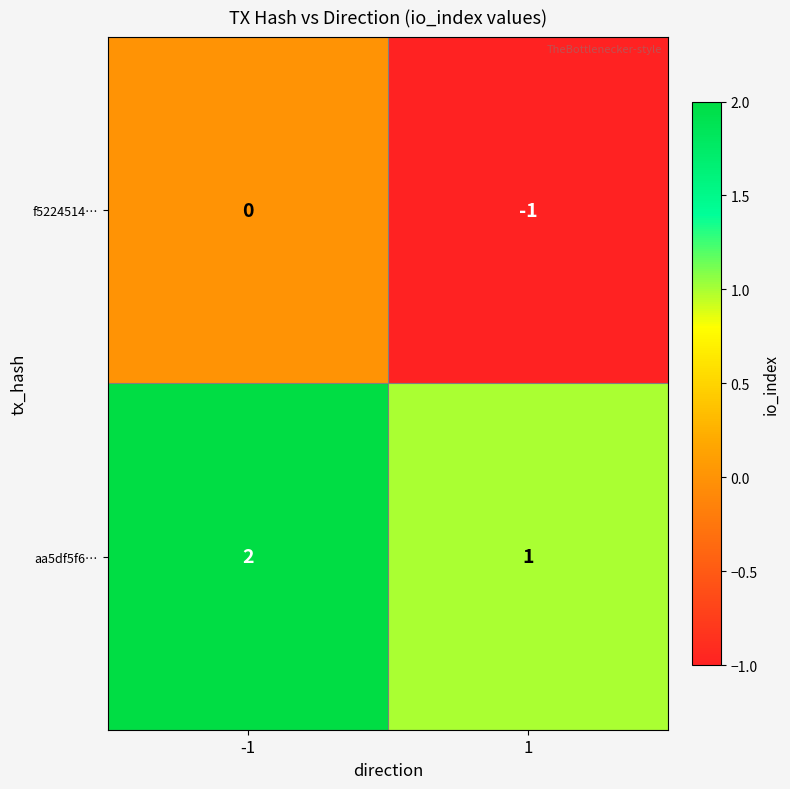

Which series has the largest total across all categories?

aa5df5f6…